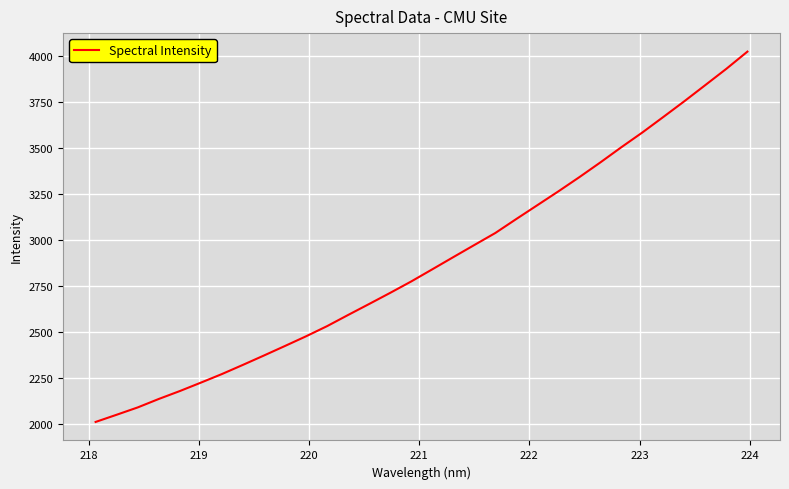

What is the difference between the maximum and minimum values?

2012.9